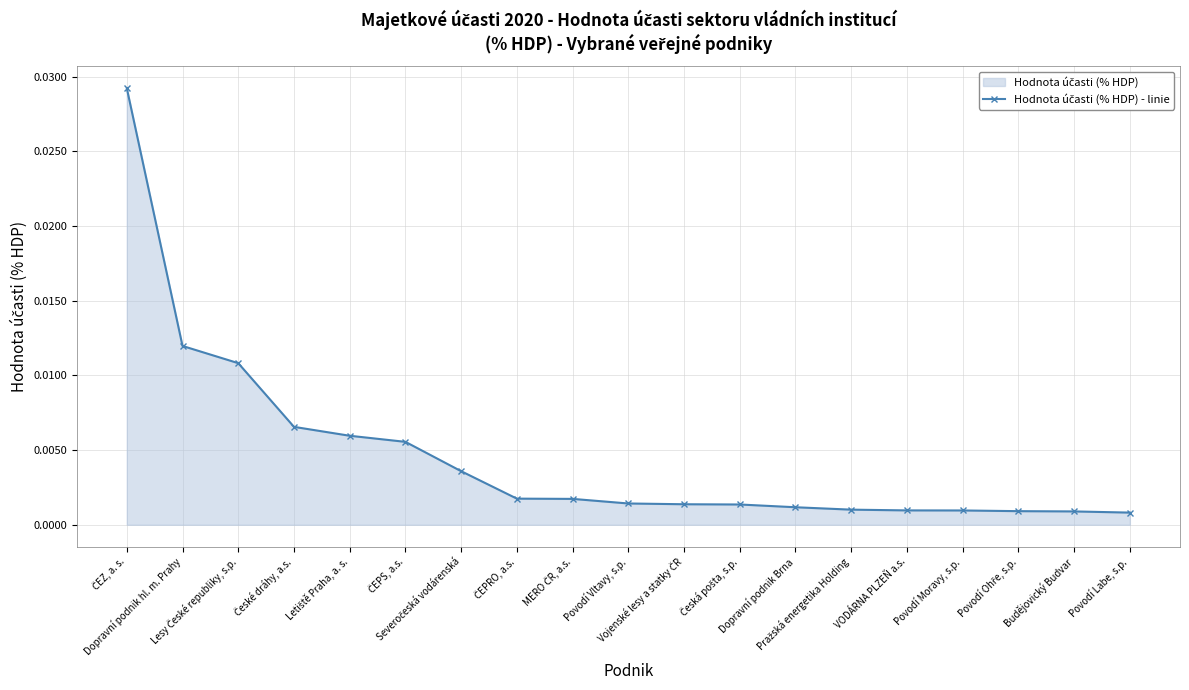

Rank the categories by value from highest to lowest.

ČEZ, a. s., Dopravní podnik hl. m. Prahy, Lesy České republiky, s.p., České dráhy, a.s., Letiště Praha, a. s., ČEPS, a.s., Severočeská vodárenská, ČEPRO, a.s., MERO ČR, a.s., Povodí Vltavy, s.p., Vojenské lesy a statky ČR, Česká pošta, s.p., Dopravní podnik Brna, Pražská energetika Holding, VODÁRNA PLZEŇ a.s., Povodí Moravy, s.p., Povodí Ohře, s.p., Budějovický Budvar, Povodí Labe, s.p.